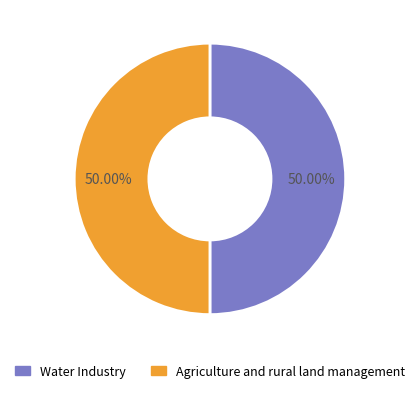

Count the number of slices in the pie.

2